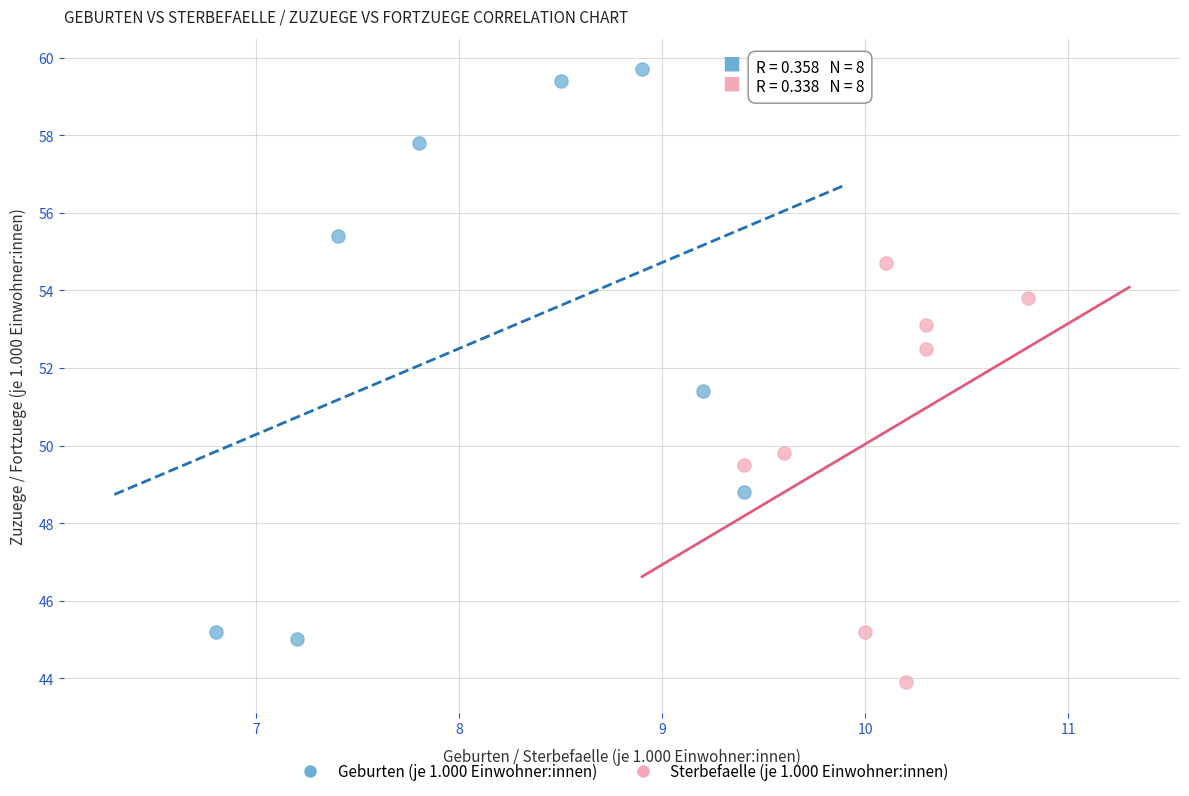

Which series contains the highest Y value?

Geburten (je 1.000 Einwohner:innen)